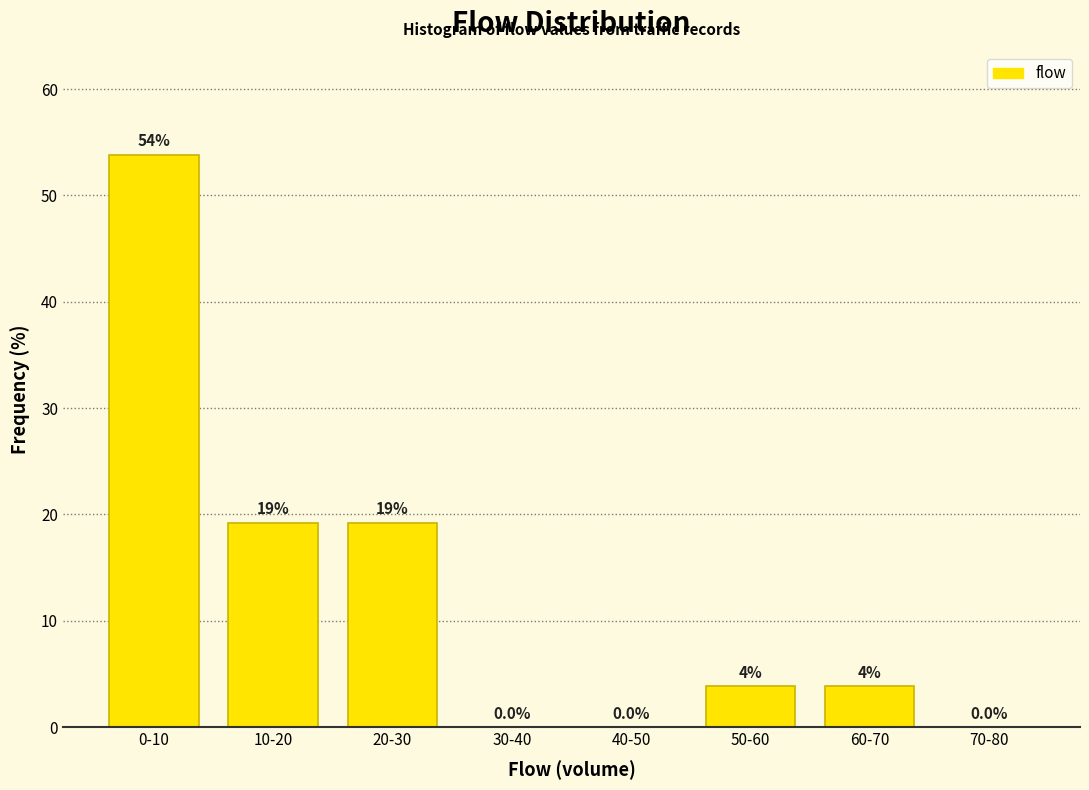

Which has a higher value, 40-50 or 50-60?

50-60